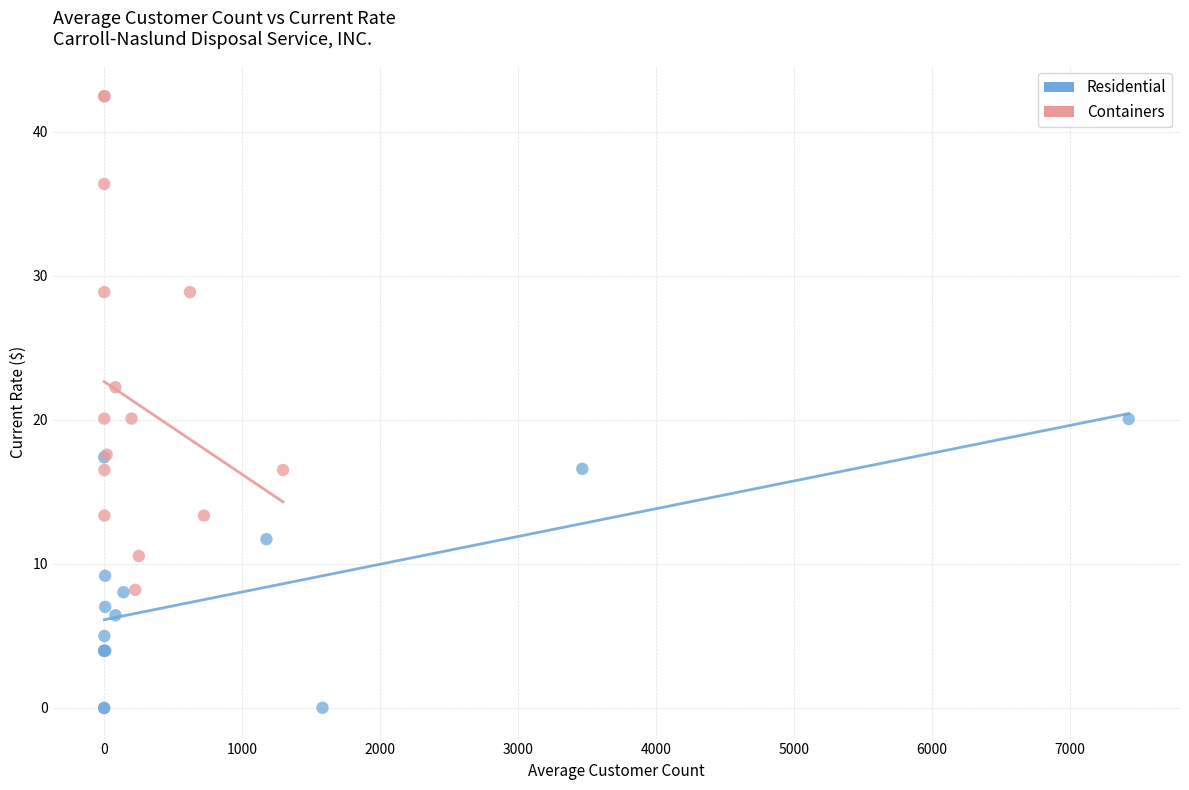

Which series has the widest spread of Y values?

Containers